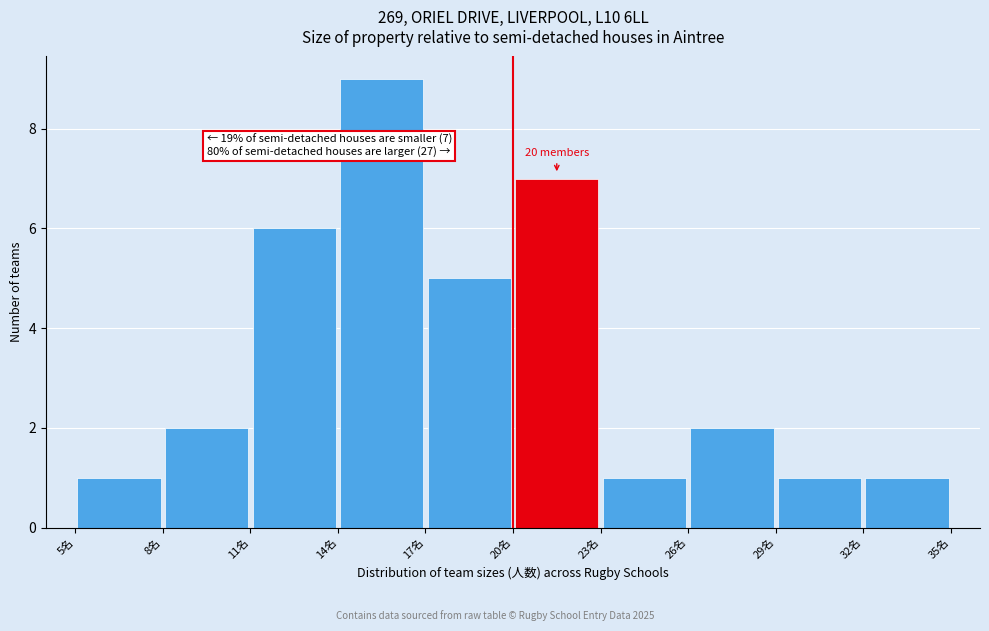

Which range on the x-axis has the tallest bar?

14 to 17